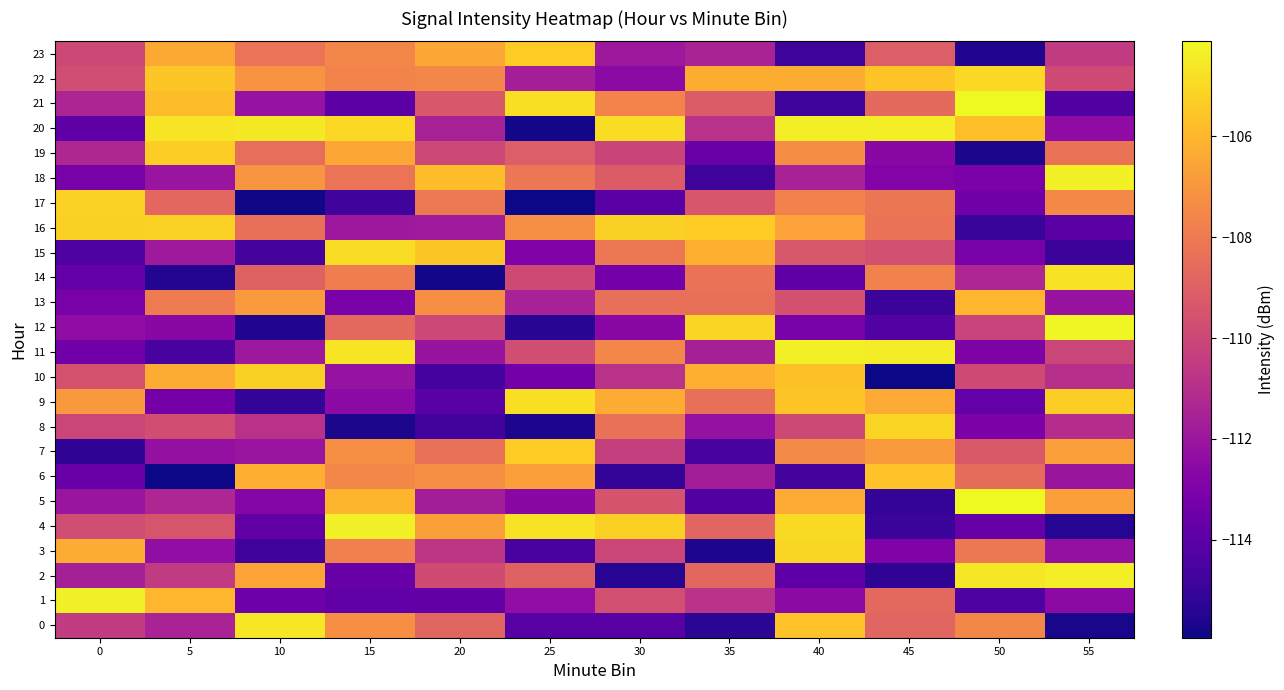

Reading left to right, transcribe all the data shown in this chart.

0: 0=-110.5	5=-111.5	10=-104.6	15=-107.2	20=-108.8	25=-114.1	30=-114.1	35=-115.3	40=-105.6	45=-108.8	50=-107.5	55=-115.8
1: 0=-104.4	5=-106.0	10=-113.5	15=-113.8	20=-113.8	25=-112.3	30=-109.7	35=-110.8	40=-112.5	45=-108.7	50=-114.3	55=-112.5
2: 0=-111.6	5=-110.5	10=-106.6	15=-113.6	20=-109.8	25=-108.9	30=-115.4	35=-108.7	40=-114.0	45=-115.2	50=-104.6	55=-104.4
3: 0=-106.3	5=-112.3	10=-114.8	15=-107.8	20=-110.7	25=-114.5	30=-110.1	35=-115.6	40=-105.1	45=-112.9	50=-108.0	55=-112.3
4: 0=-109.8	5=-109.4	10=-113.8	15=-104.4	20=-106.7	25=-104.7	30=-105.3	35=-108.8	40=-104.9	45=-114.9	50=-113.6	55=-115.5
5: 0=-112.1	5=-111.3	10=-112.7	15=-106.1	20=-111.7	25=-112.6	30=-109.5	35=-114.3	40=-106.4	45=-115.1	50=-104.2	55=-106.7
6: 0=-113.6	5=-115.9	10=-106.2	15=-107.5	20=-107.3	25=-106.7	30=-115.1	35=-111.7	40=-114.6	45=-105.6	50=-108.5	55=-112.0
7: 0=-115.2	5=-112.3	10=-112.1	15=-107.2	20=-108.3	25=-105.4	30=-110.3	35=-114.6	40=-107.4	45=-106.9	50=-109.3	55=-106.7
8: 0=-110.1	5=-109.7	10=-110.9	15=-115.7	20=-114.7	25=-115.6	30=-108.4	35=-112.2	40=-109.9	45=-105.1	50=-113.0	55=-111.1
9: 0=-106.9	5=-113.3	10=-115.1	15=-112.5	20=-114.1	25=-104.8	30=-106.3	35=-108.4	40=-105.5	45=-106.4	50=-113.8	55=-105.3
10: 0=-109.5	5=-106.3	10=-105.2	15=-112.2	20=-114.7	25=-113.3	30=-110.9	35=-106.2	40=-105.7	45=-115.9	50=-109.9	55=-111.0
11: 0=-113.3	5=-114.6	10=-111.9	15=-104.7	20=-112.1	25=-109.8	30=-107.6	35=-111.6	40=-104.3	45=-104.5	50=-113.0	55=-110.0
12: 0=-112.4	5=-112.6	10=-115.6	15=-108.7	20=-110.0	25=-115.4	30=-112.7	35=-105.1	40=-113.1	45=-114.3	50=-110.1	55=-104.2
13: 0=-113.1	5=-107.9	10=-106.9	15=-113.1	20=-107.3	25=-111.6	30=-108.4	35=-108.4	40=-109.6	45=-114.9	50=-106.0	55=-112.2
14: 0=-113.8	5=-115.5	10=-108.9	15=-107.9	20=-115.8	25=-109.9	30=-113.3	35=-108.3	40=-113.9	45=-107.7	50=-111.4	55=-104.8
15: 0=-114.3	5=-111.9	10=-114.6	15=-104.9	20=-105.5	25=-112.9	30=-108.1	35=-106.2	40=-109.3	45=-109.6	50=-113.1	55=-114.9
16: 0=-105.2	5=-105.2	10=-108.4	15=-111.9	20=-111.8	25=-107.3	30=-105.2	35=-105.4	40=-106.6	45=-108.3	50=-115.0	55=-114.1
17: 0=-105.2	5=-108.7	10=-115.9	15=-114.8	20=-108.0	25=-115.9	30=-114.1	35=-109.4	40=-107.7	45=-108.2	50=-113.3	55=-107.5
18: 0=-113.2	5=-112.1	10=-107.0	15=-108.2	20=-105.8	25=-108.1	30=-109.2	35=-114.9	40=-111.6	45=-112.8	50=-113.1	55=-104.3
19: 0=-111.3	5=-105.3	10=-108.4	15=-106.5	20=-110.0	25=-109.1	30=-110.1	35=-113.7	40=-107.3	45=-112.6	50=-115.7	55=-108.3
20: 0=-113.9	5=-104.7	10=-104.6	15=-105.0	20=-111.6	25=-115.8	30=-104.9	35=-110.9	40=-104.4	45=-104.4	50=-105.8	55=-112.5
21: 0=-111.4	5=-105.8	10=-112.2	15=-114.0	20=-109.3	25=-104.8	30=-107.6	35=-109.2	40=-114.8	45=-108.6	50=-104.1	55=-114.3
22: 0=-109.8	5=-105.5	10=-107.1	15=-107.6	20=-107.6	25=-111.7	30=-112.5	35=-106.3	40=-106.3	45=-105.6	50=-105.0	55=-109.9
23: 0=-110.0	5=-106.4	10=-108.2	15=-107.6	20=-106.5	25=-105.3	30=-111.9	35=-111.5	40=-114.9	45=-109.1	50=-115.6	55=-110.5